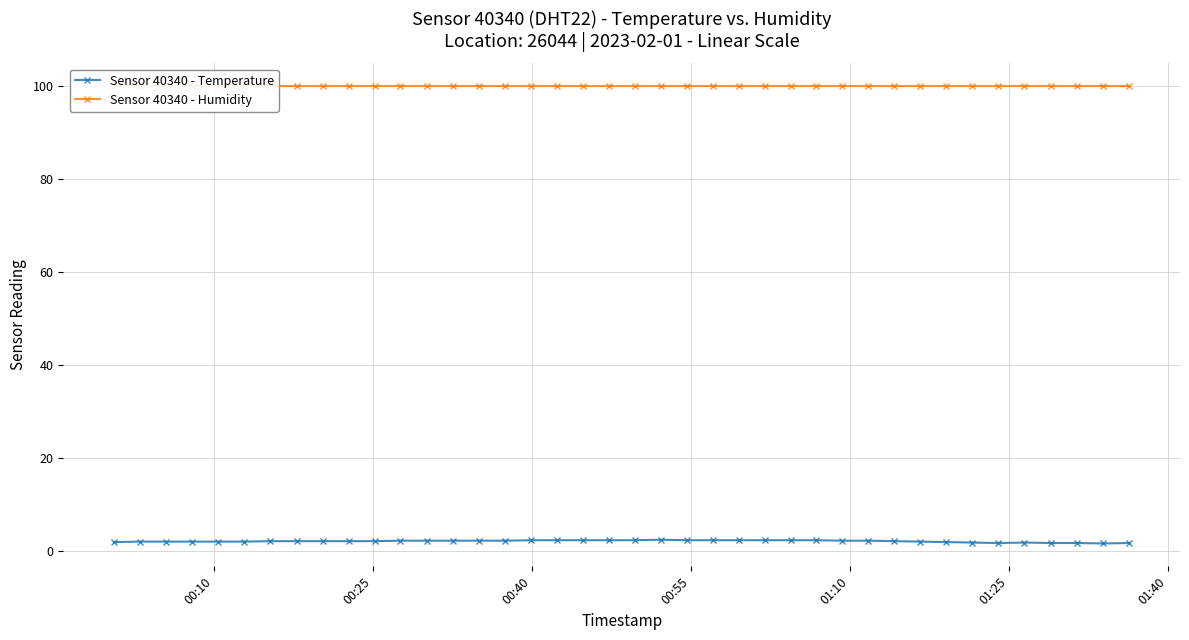

True or false: Sensor 40340 - Humidity has a value of 141.2 at 21.

False